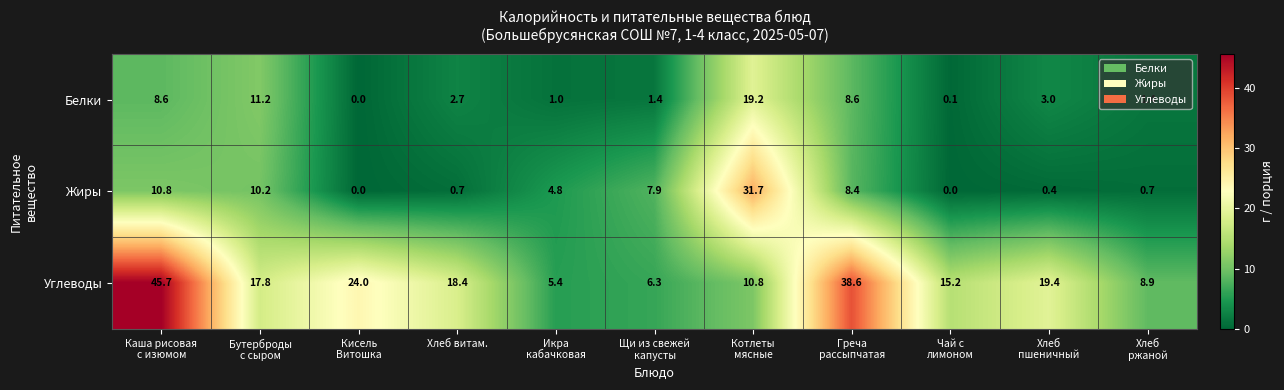

What is the greatest value displayed?

45.7